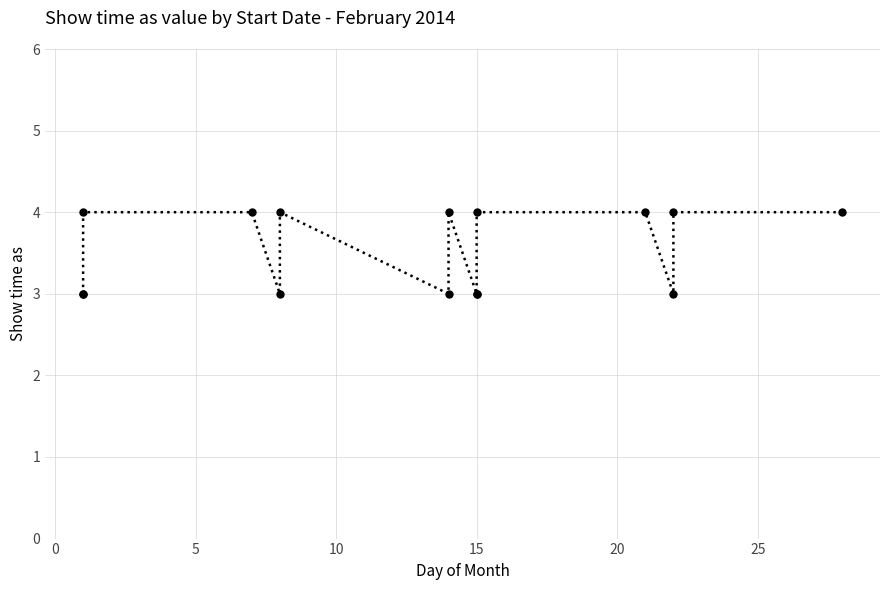

True or false: the data shows 5 at 15.

False